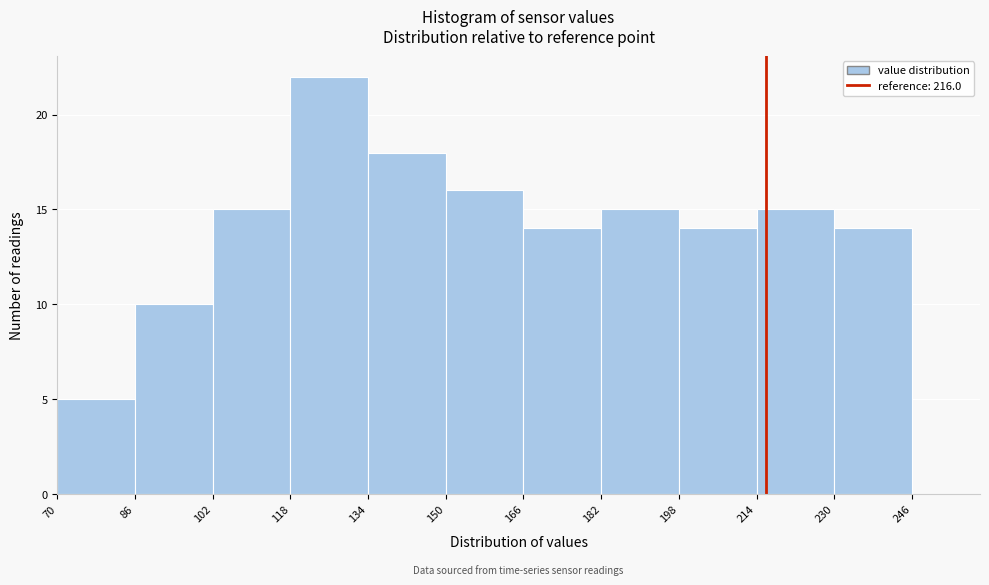

Reading left to right, transcribe this chart: for each bar, give the range it covers on the x-axis and its height. The values are not printed on the chart, so give them approximately, as read against the axis.

70 to 86: 5
86 to 102: 10
102 to 118: 15
118 to 134: 22
134 to 150: 18
150 to 166: 16
166 to 182: 14
182 to 198: 15
198 to 214: 14
214 to 230: 15
230 to 246: 14